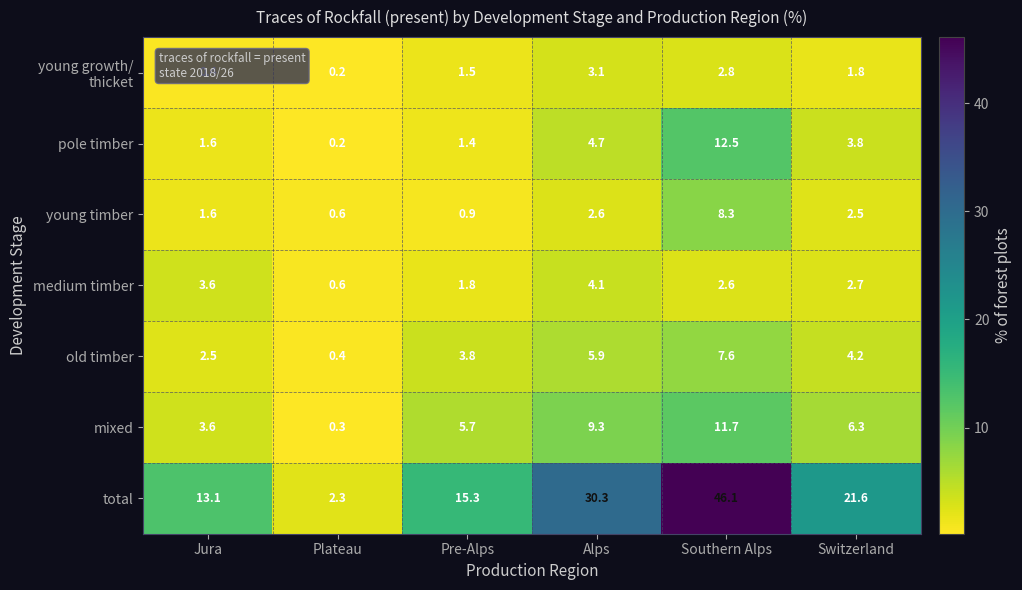

True or false: old timber has a value of 12.2 at Southern Alps.

False